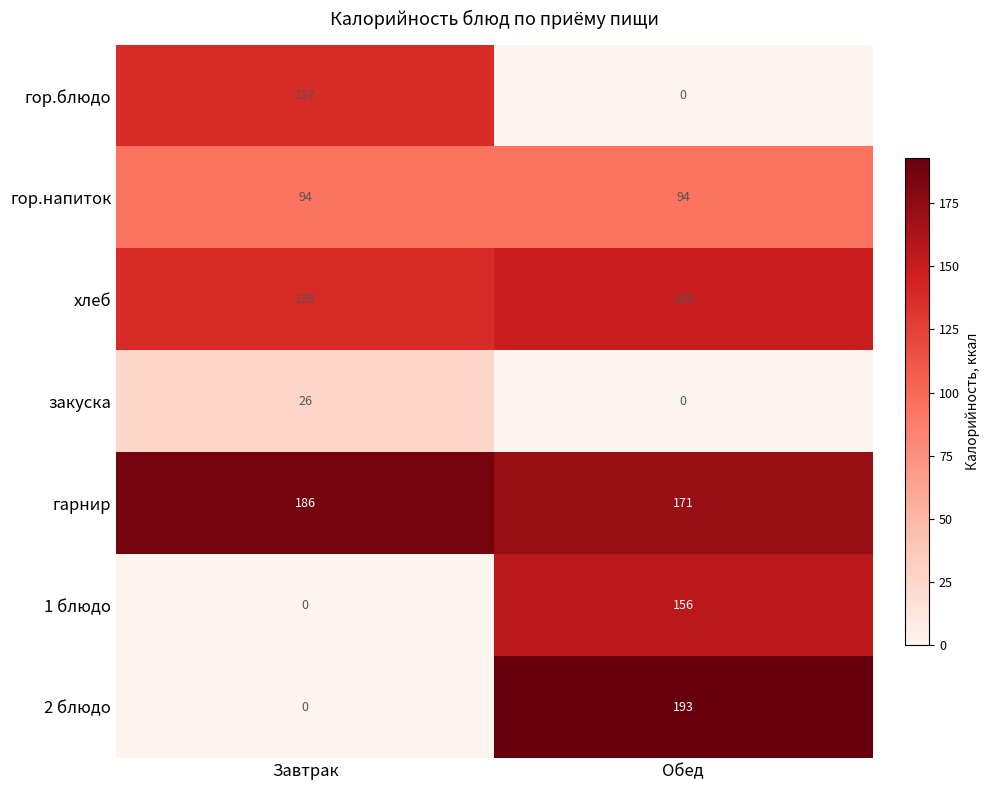

Is the value of 2 блюдо at Завтрак greater than the value of закуска at Завтрак?

No